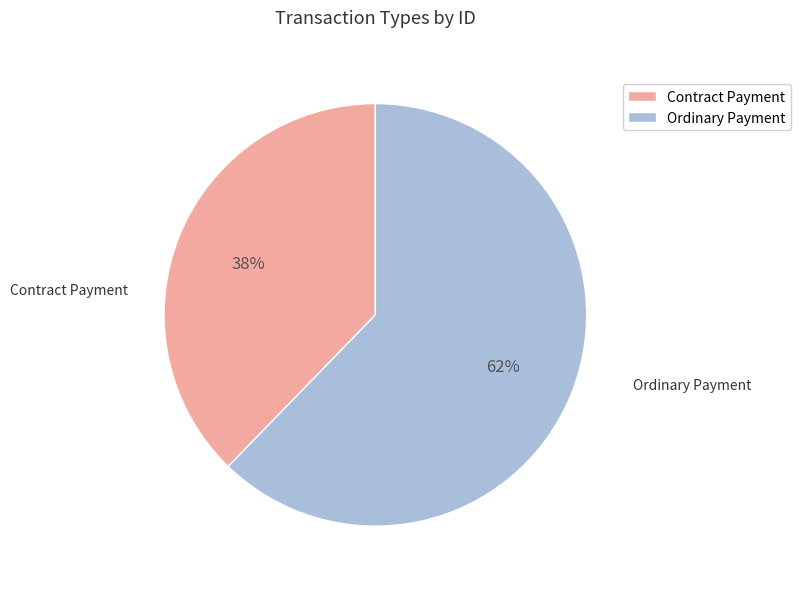

How many slices are in this pie chart?

2